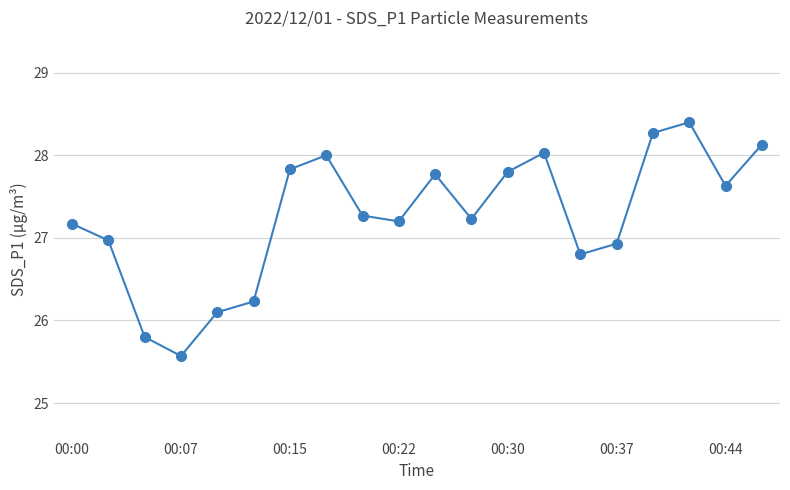

How many interior local peaks (higher than both neighbors) does the data have?

4